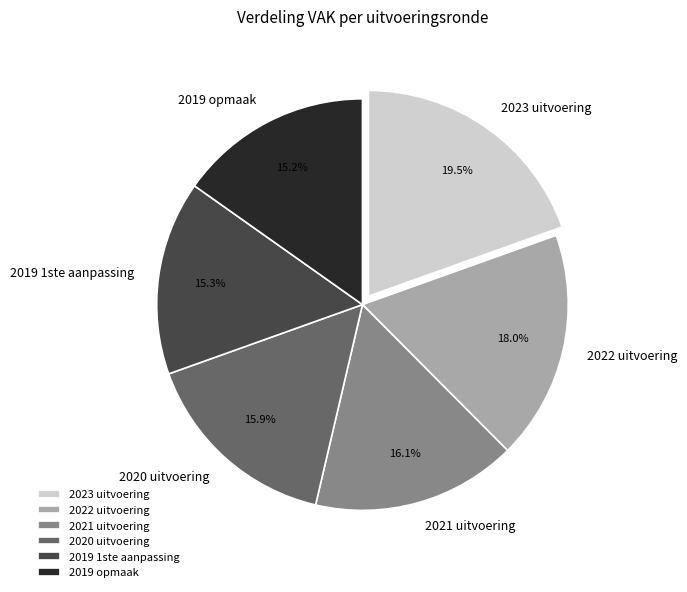

To the nearest percent, what portion does 2020 uitvoering represent?

16%